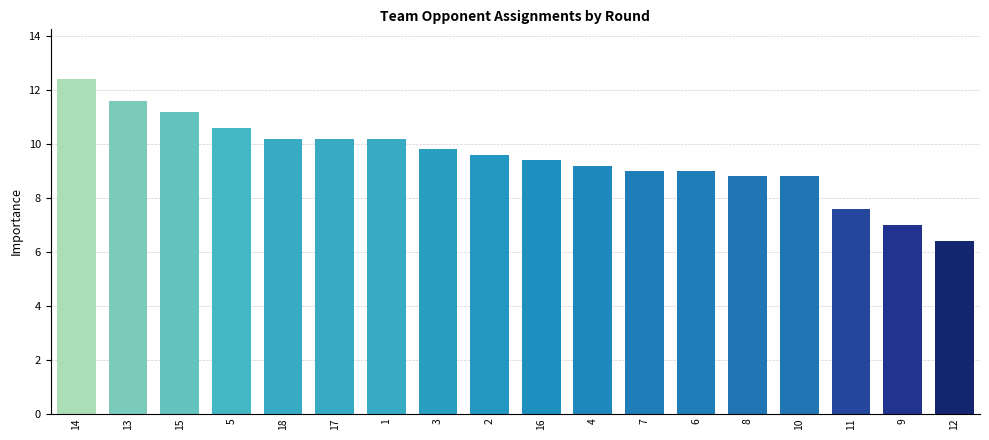

What position from the left is 1?

7